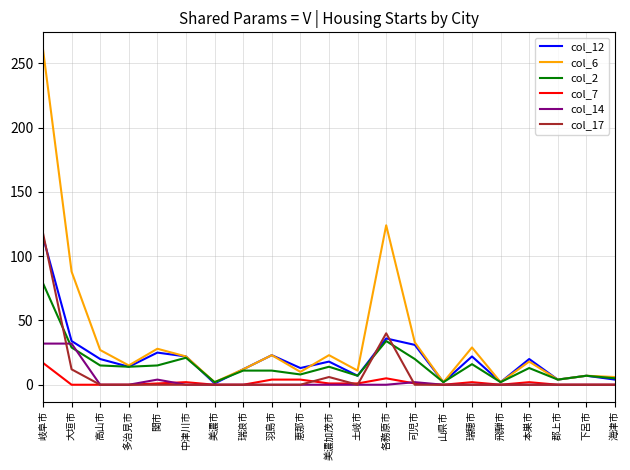

Which category has the highest value across all series?

岐阜市